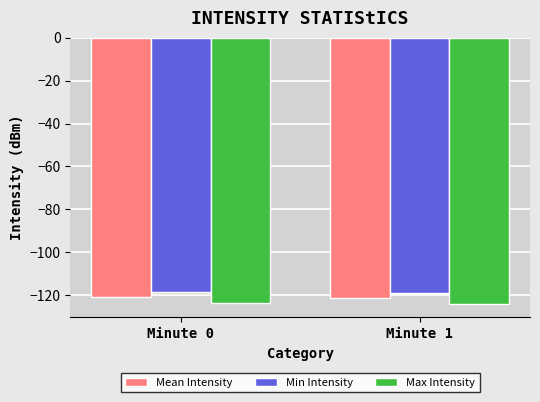

True or false: Max Intensity has a value of -58.9 at Minute 1.

False